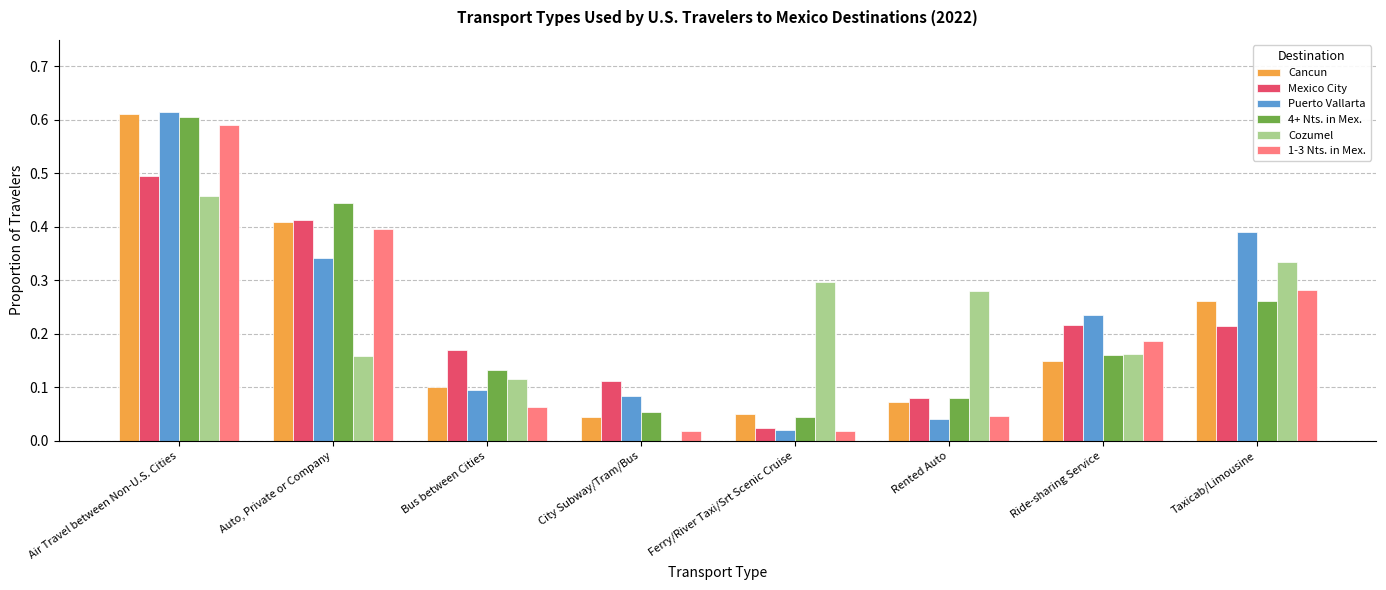

What are all the series names shown in the legend?

Cancun, Mexico City, Puerto Vallarta, 4+ Nts. in Mex., Cozumel, 1-3 Nts. in Mex.